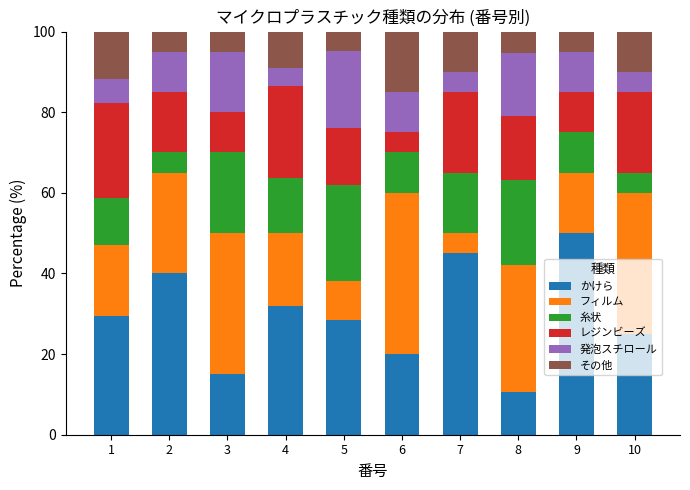

What is the total value across all series at 6?

100.0